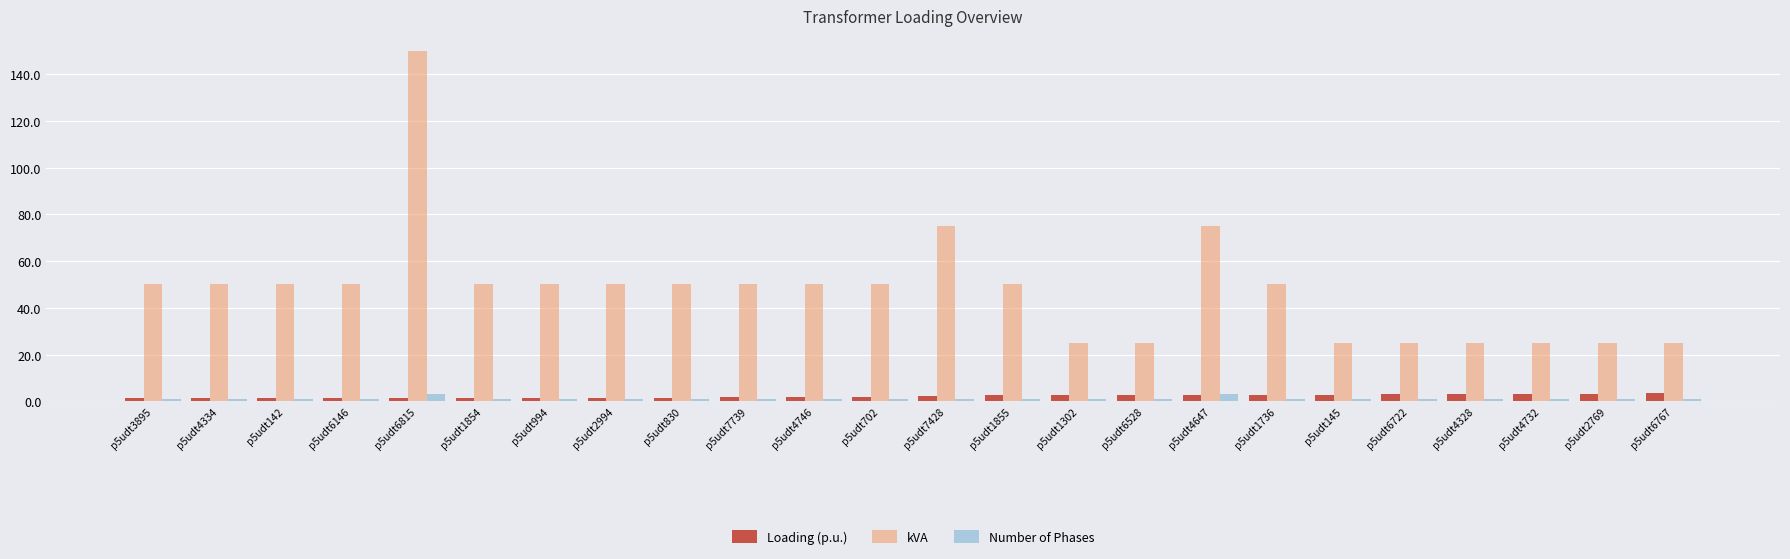

Which series has the largest total across all categories?

kVA